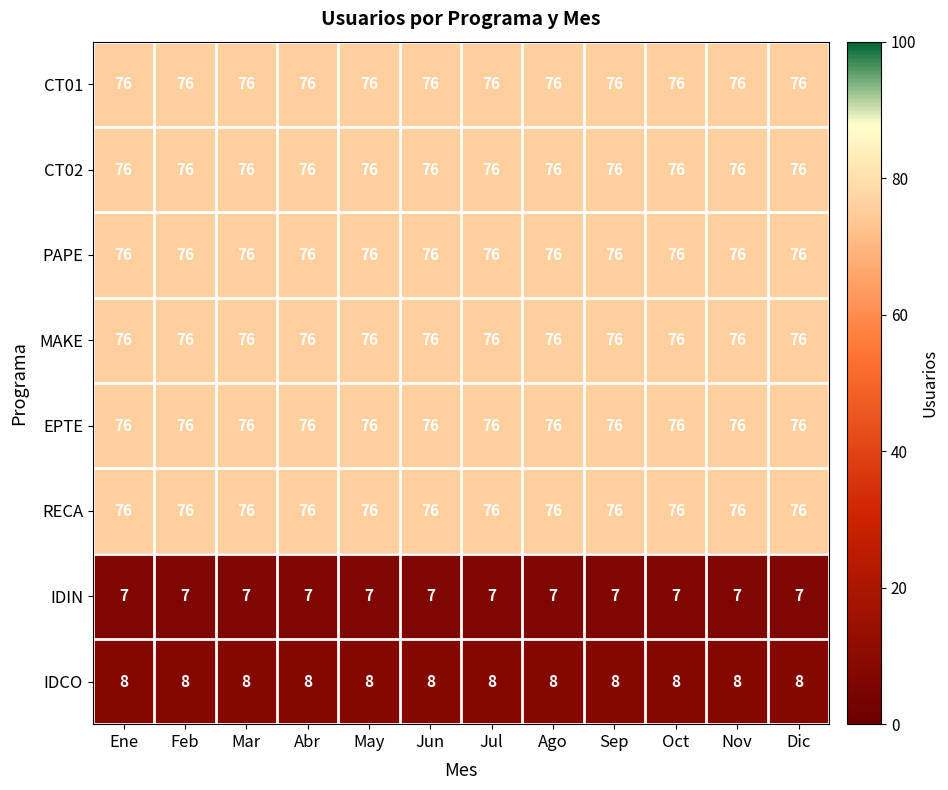

What is the spread (max minus min) of values at Jun?

69